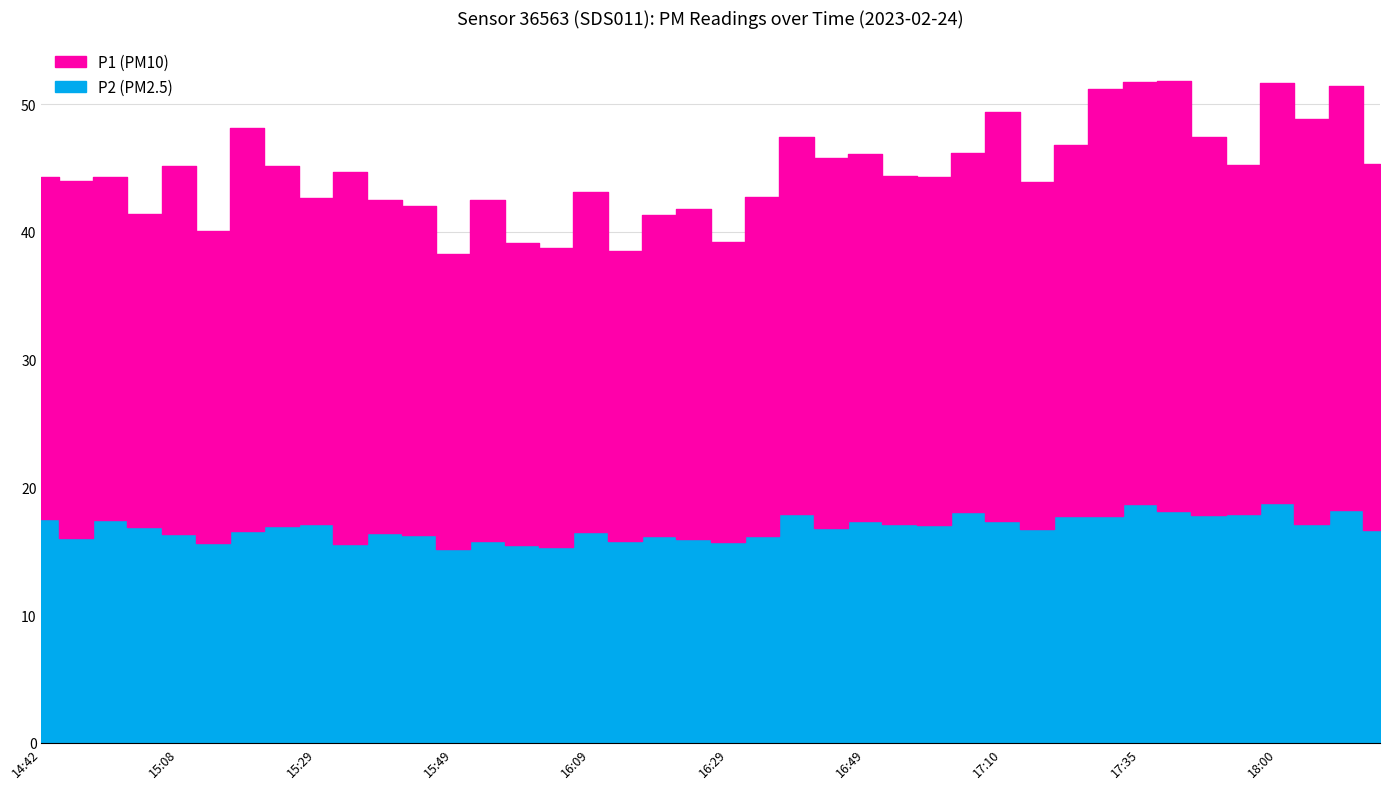

In P1, how many points are lower than both neighbors (excluding endpoints)?

12